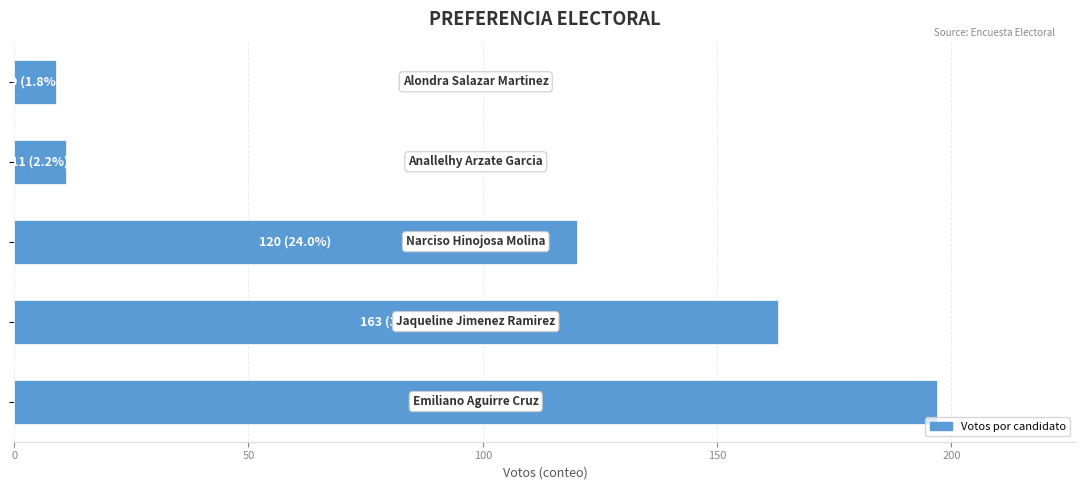

What is the average value?

100